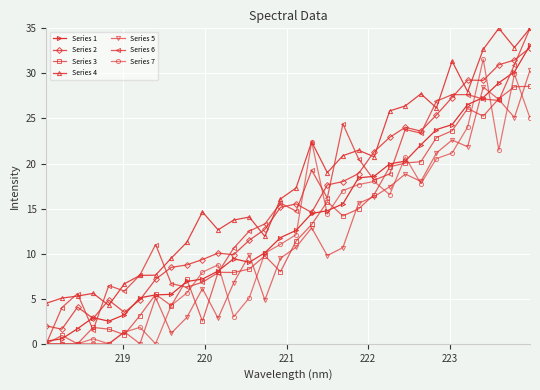

What is the greatest value displayed?

35.0